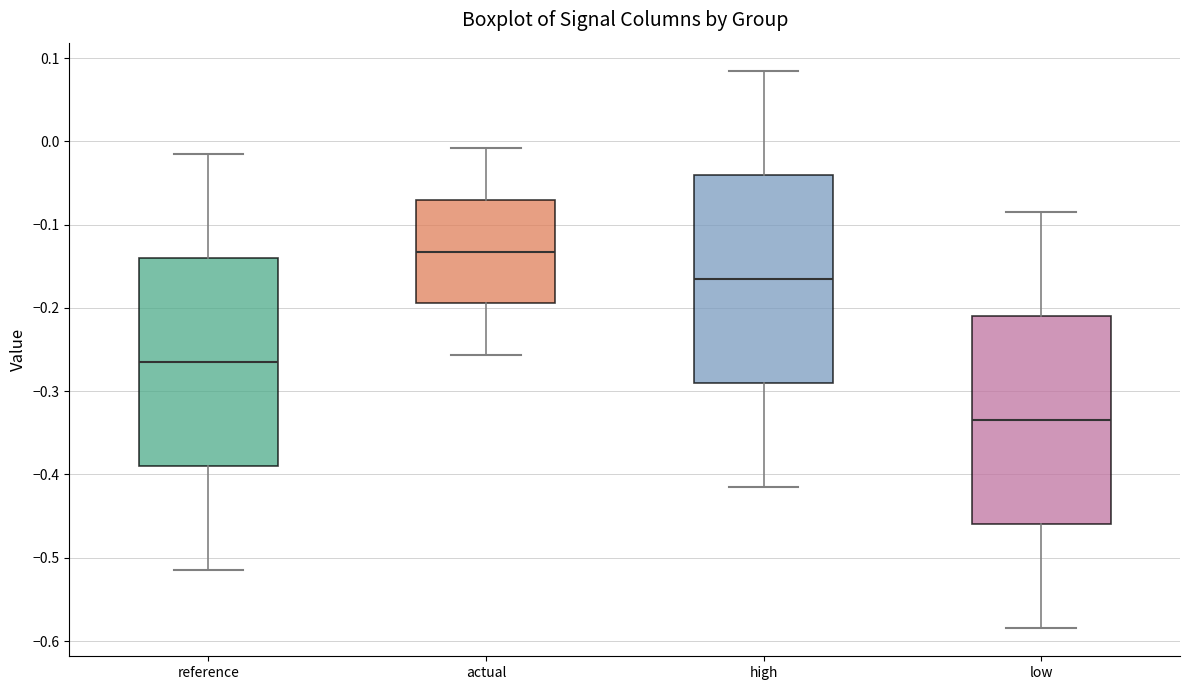

Reading left to right, transcribe this box plot: for each box, give where its median line is, the range the box spans, and where its two whiskers end, as read against the y-axis. The values are not printed on the chart, so give them approximately, as read against the axis.

reference: median -0.26, box -0.39 to -0.14, whiskers -0.51 to -0.01
actual: median -0.13, box -0.19 to -0.07, whiskers -0.26 to -0.01
high: median -0.16, box -0.29 to -0.04, whiskers -0.41 to 0.09
low: median -0.34, box -0.46 to -0.21, whiskers -0.58 to -0.09